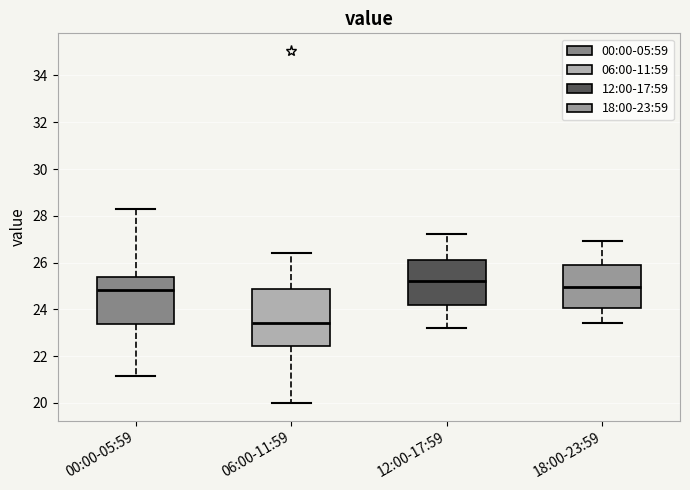

Reading left to right, transcribe this box plot: for each box, give where its median line is, the range the box spans, and where its two whiskers end, as read against the y-axis. The values are not printed on the chart, so give them approximately, as read against the axis.

00:00-05:59: median 24.8, box 23.4 to 25.4, whiskers 21.2 to 28.4
06:00-11:59: median 23.4, box 22.4 to 24.8, whiskers 20.0 to 26.4
12:00-17:59: median 25.2, box 24.2 to 26.2, whiskers 23.2 to 27.2
18:00-23:59: median 25.0, box 24.0 to 25.8, whiskers 23.4 to 27.0